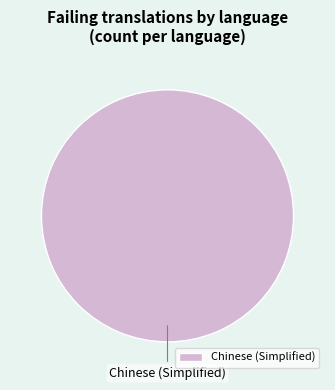

True or false: Chinese (Simplified) accounts for 100% of the total.

True